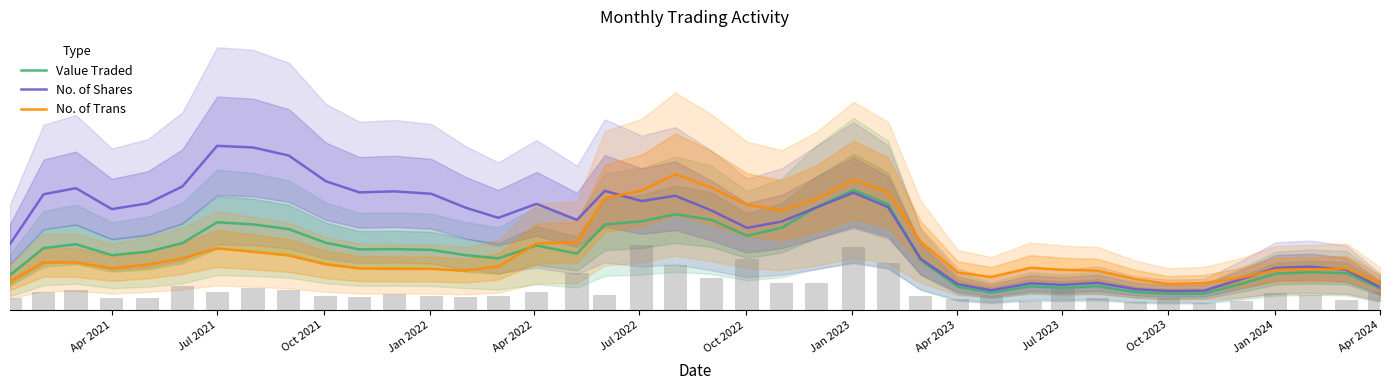

How many groups of bars are there?

40